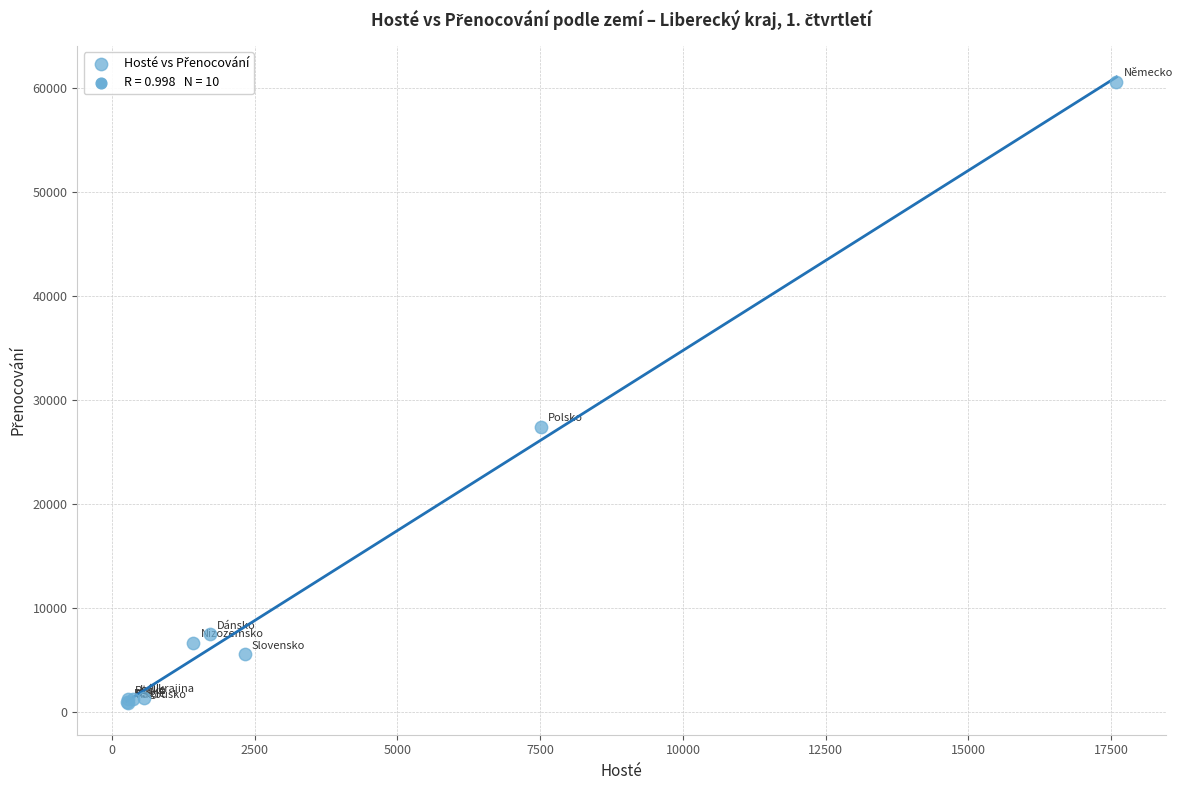

What Y value in the scatter plot is closest to 30693?

27373